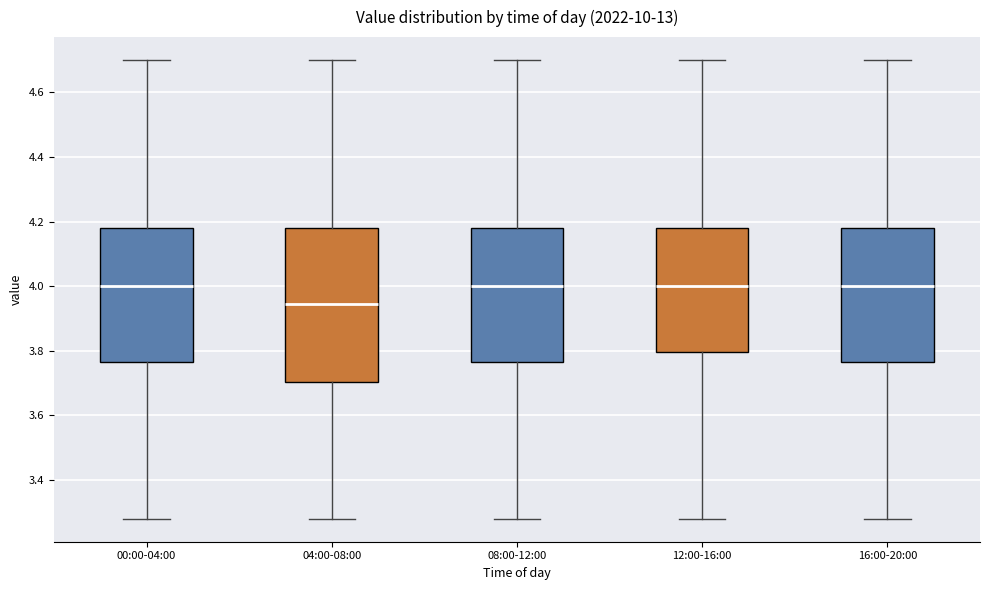

Which box's median line is the lowest?

04:00-08:00